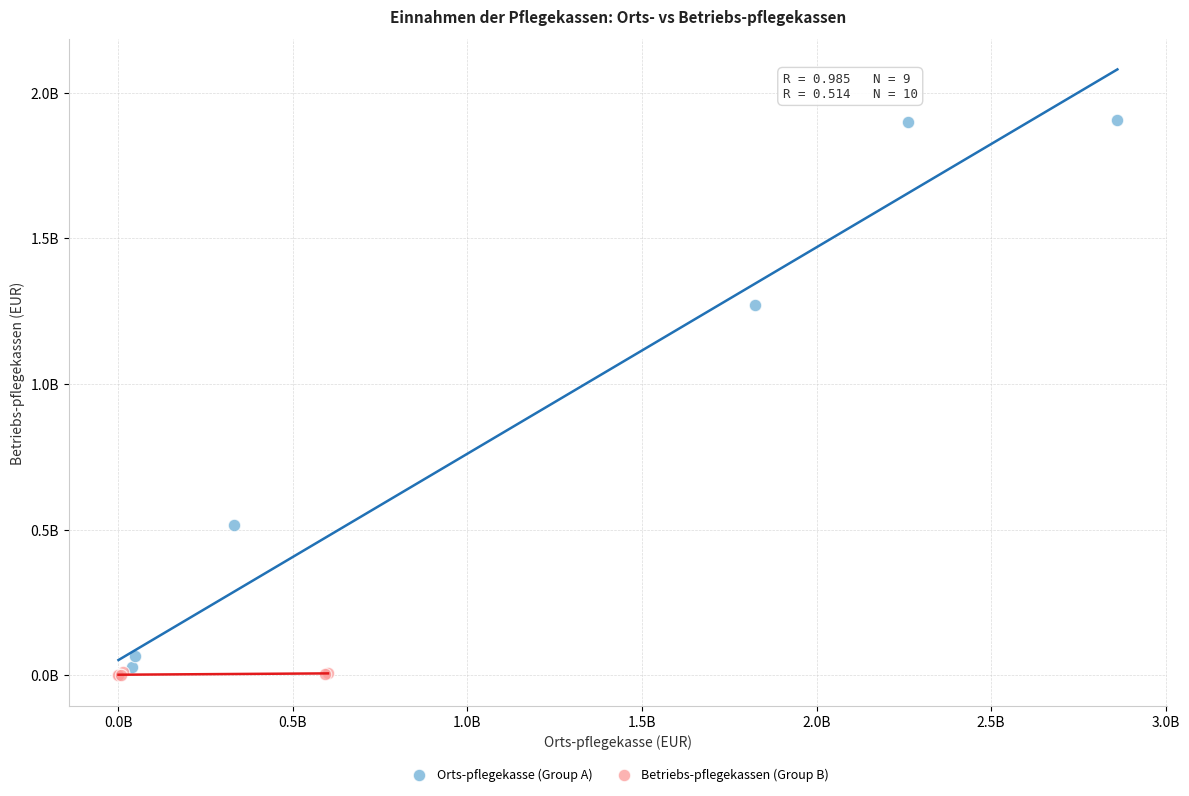

Which series has the widest spread of Y values?

Orts-pflegekasse (Group A)